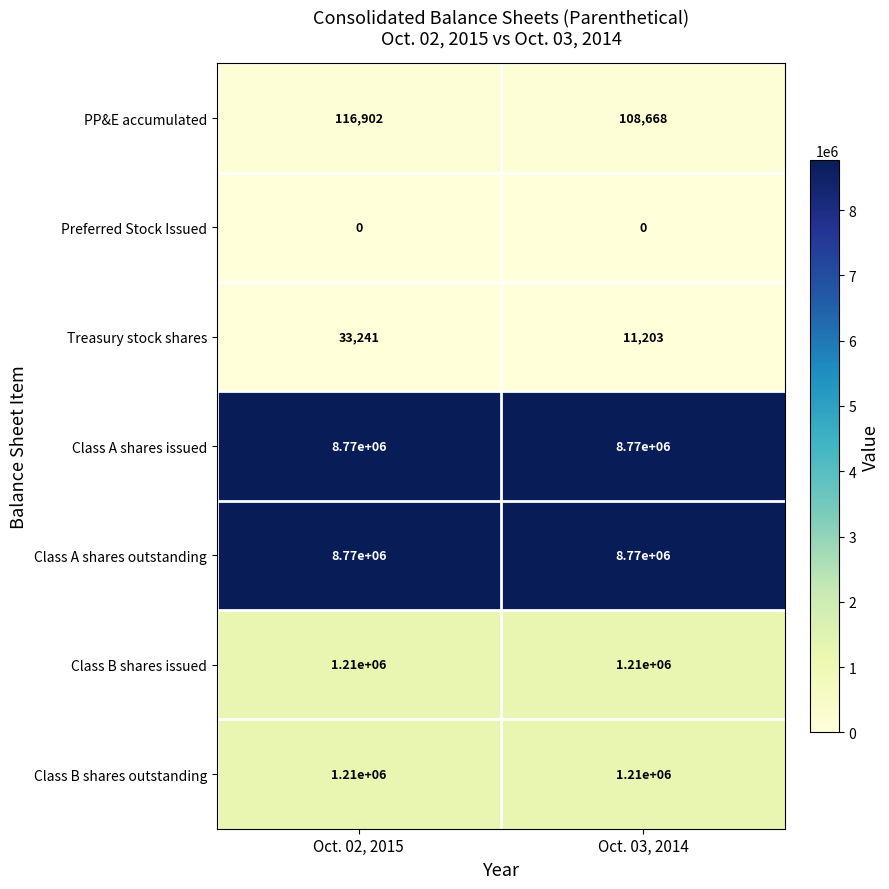

Reading right to left, extract all data points from this chart.

PP&E accumulated: 108668	116902
Preferred Stock Issued: 0	0
Treasury stock shares: 11203	33241
Class A shares issued: 8770000	8770000
Class A shares outstanding: 8770000	8770000
Class B shares issued: 1210000	1210000
Class B shares outstanding: 1210000	1210000